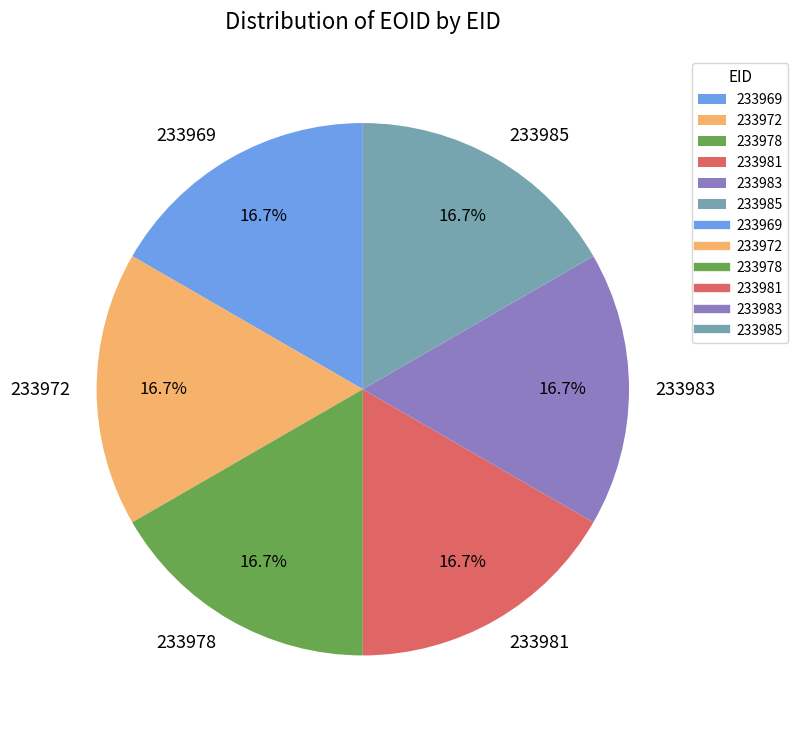

Is 233972 the majority of the pie?

No